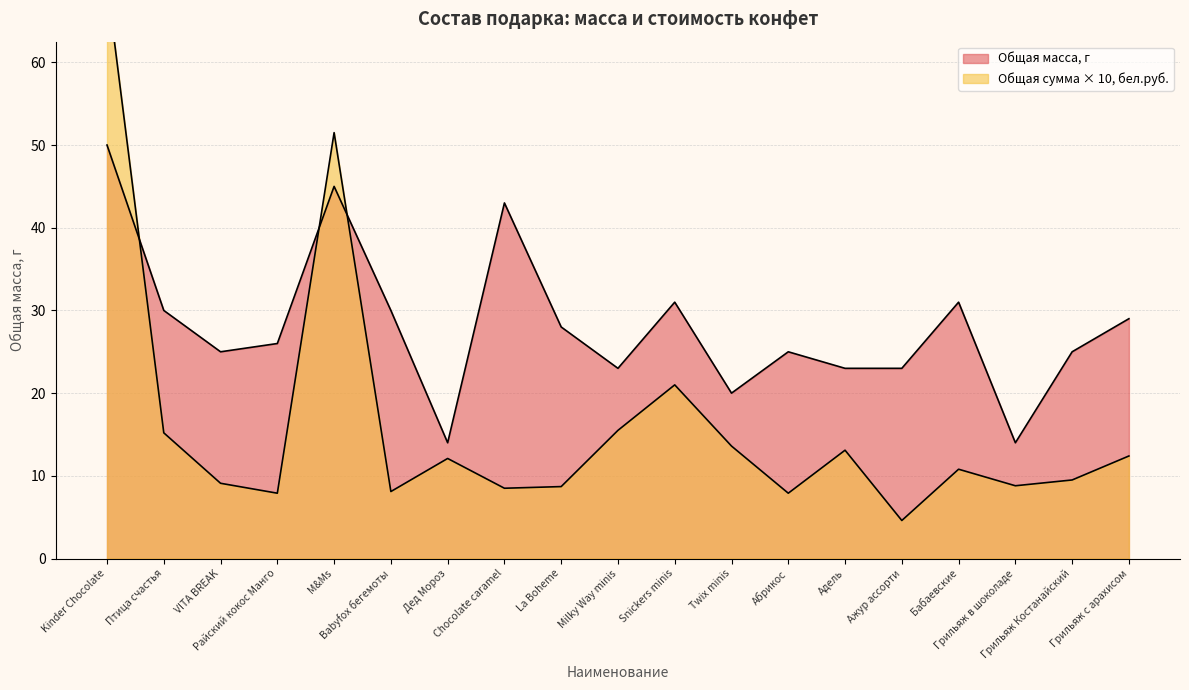

At which category does Общая сумма, бел.руб. reach its first local peak?

M&Ms